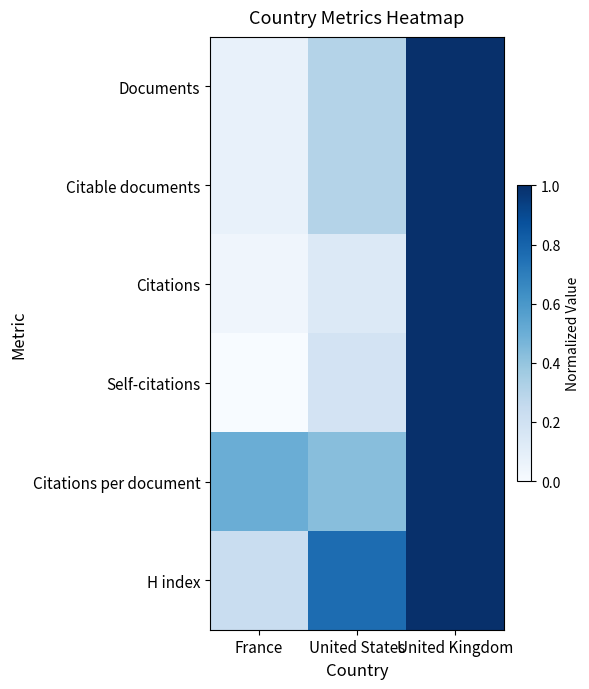

Reading left to right, transcribe all the data shown in this chart.

Documents: France=0.1	United States=0.3	United Kingdom=1.0
Citable documents: France=0.1	United States=0.3	United Kingdom=1.0
Citations: France=0.0	United States=0.1	United Kingdom=1.0
Self-citations: France=0.0	United States=0.2	United Kingdom=1.0
Citations per document: France=0.5	United States=0.4	United Kingdom=1.0
H index: France=0.2	United States=0.8	United Kingdom=1.0